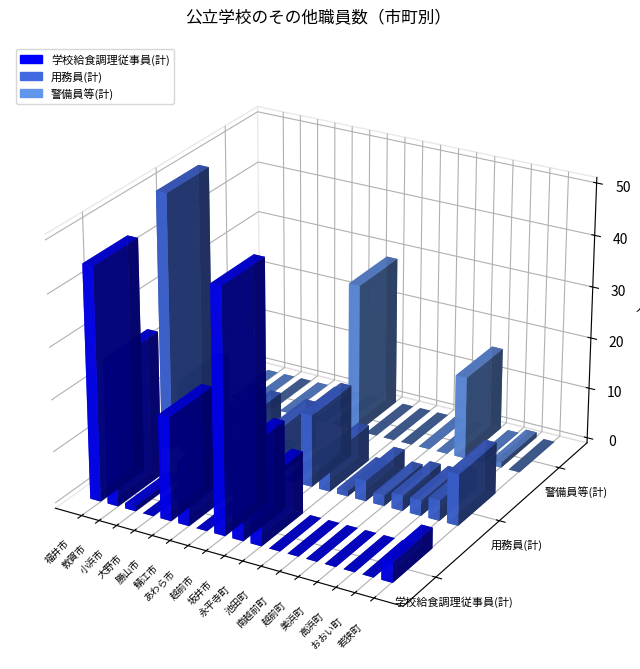

List the labels in order of 学校給食調理従事員(計) value, largest first.

越前市, 福井市, 敦賀市, 勝山市, 坂井市, 鯖江市, 永平寺町, 若狭町, 小浜市, 大野市, あわら市, 池田町, 南越前町, 越前町, 美浜町, 高浜町, おおい町